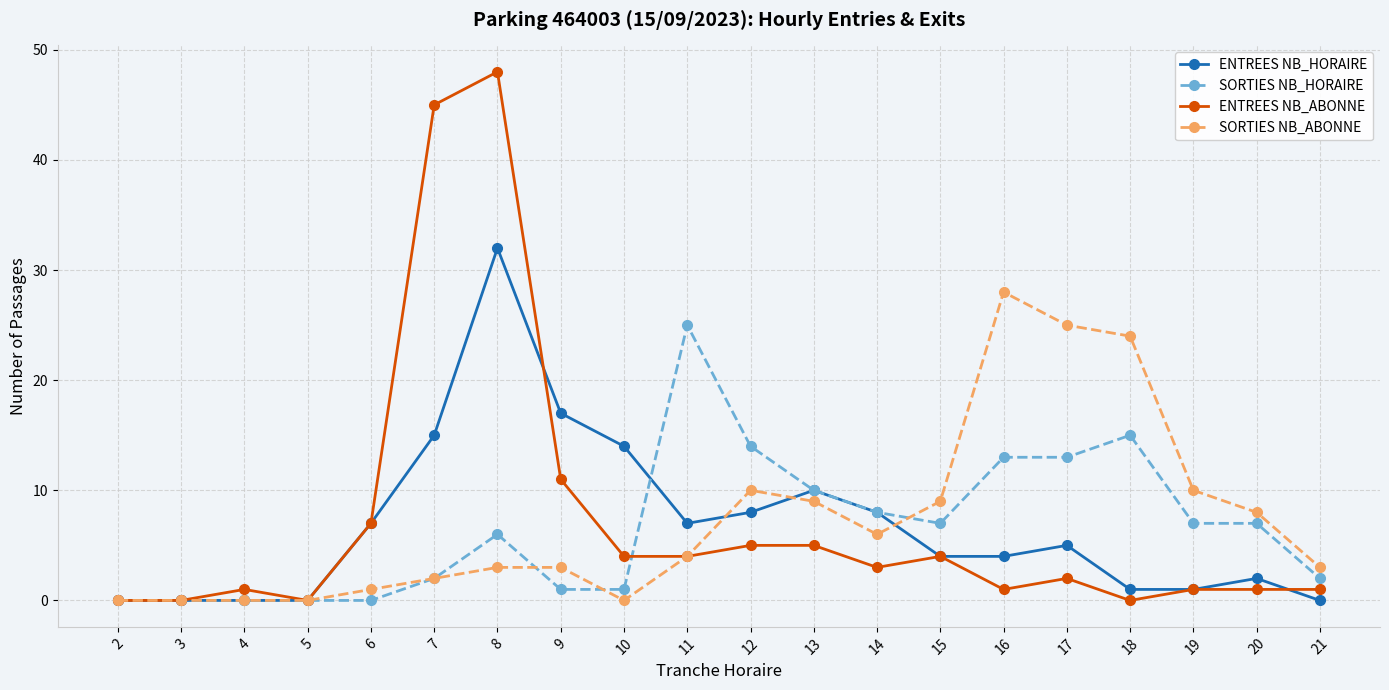

Reading left to right, what are all the values shown in this chart?

ENTREES NB_HORAIRE: 0	0	0	0	7	15	32	17	14	7	8	10	8	4	4	5	1	1	2	0
SORTIES NB_HORAIRE: 0	0	0	0	0	2	6	1	1	25	14	10	8	7	13	13	15	7	7	2
ENTREES NB_ABONNE: 0	0	1	0	7	45	48	11	4	4	5	5	3	4	1	2	0	1	1	1
SORTIES NB_ABONNE: 0	0	0	0	1	2	3	3	0	4	10	9	6	9	28	25	24	10	8	3